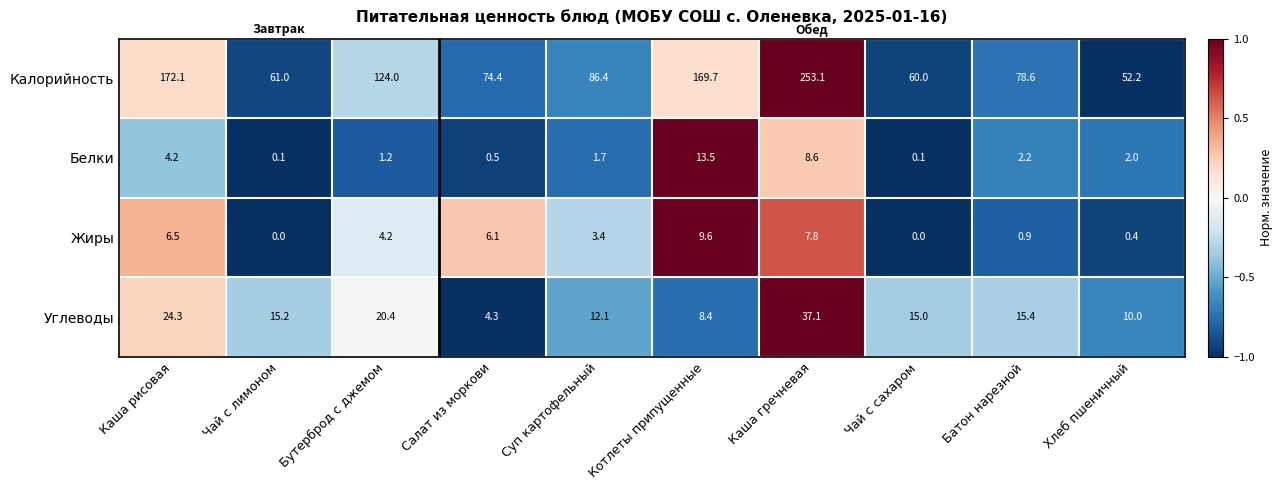

What is the maximum value for Белки?

13.5